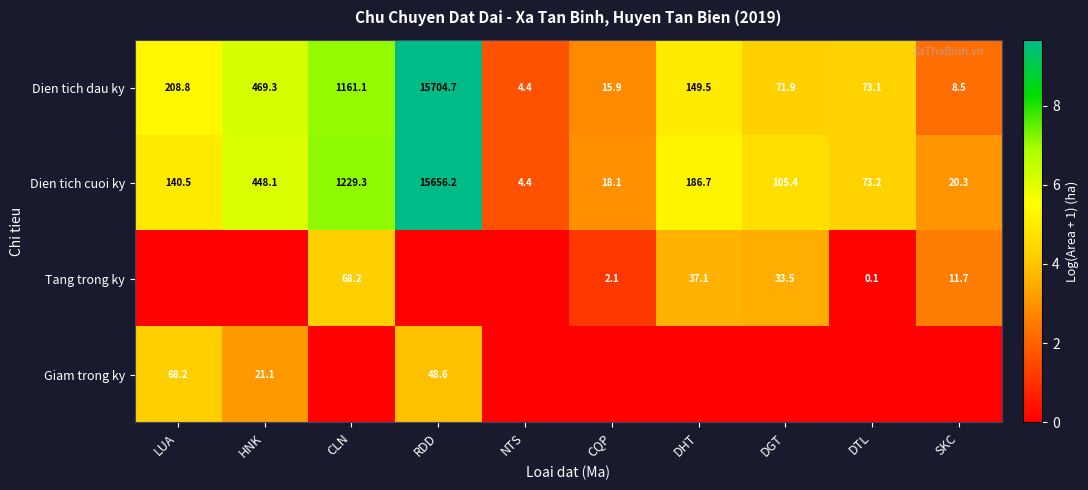

What is the sum of all Dien tich cuoi ky values?

17882.2